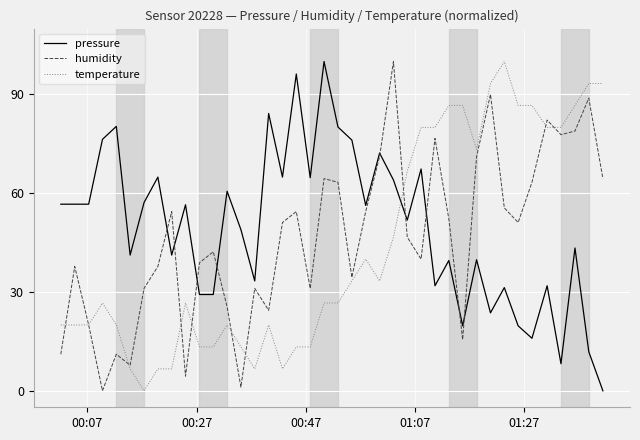

What is the maximum value for humidity?

100.0